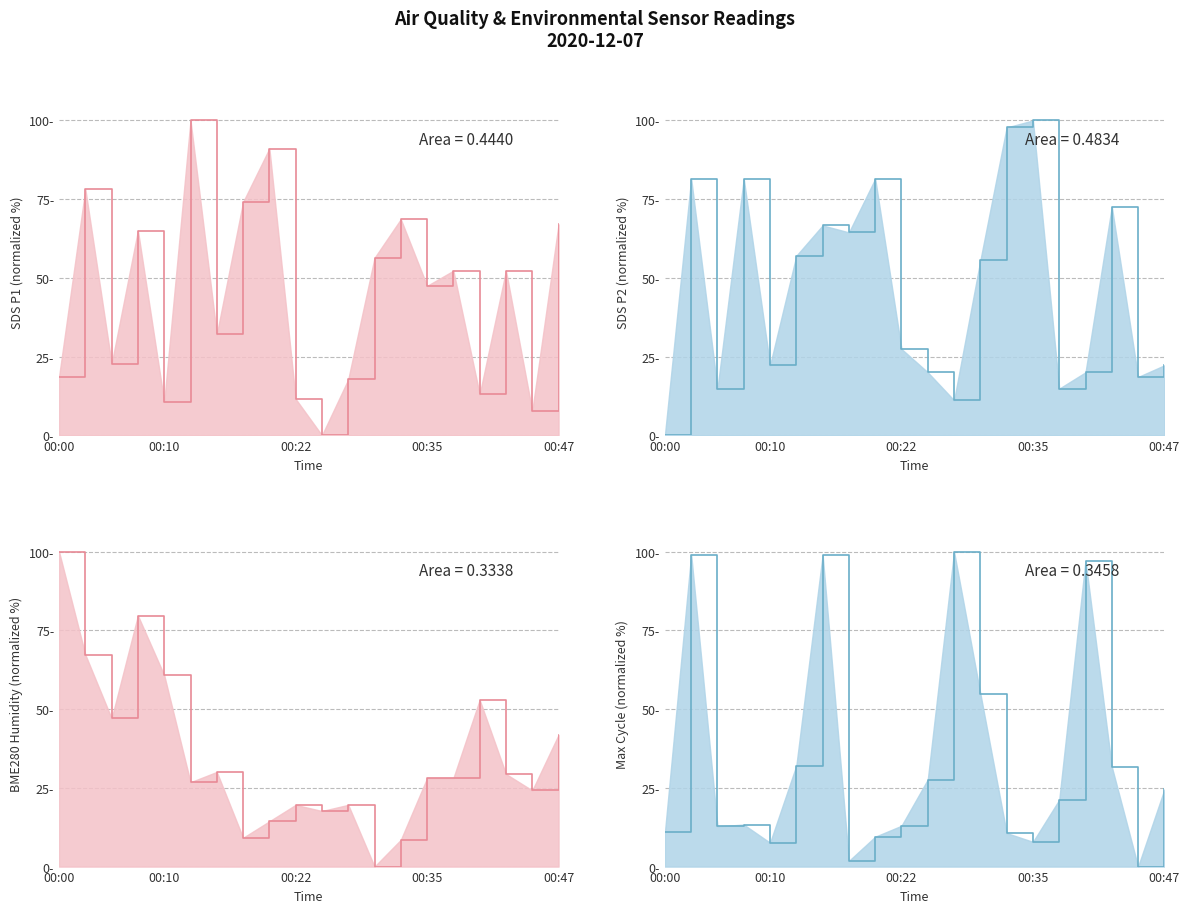

What is the difference between the BME280_humidity values at 00:45 and 00:22?

4.6